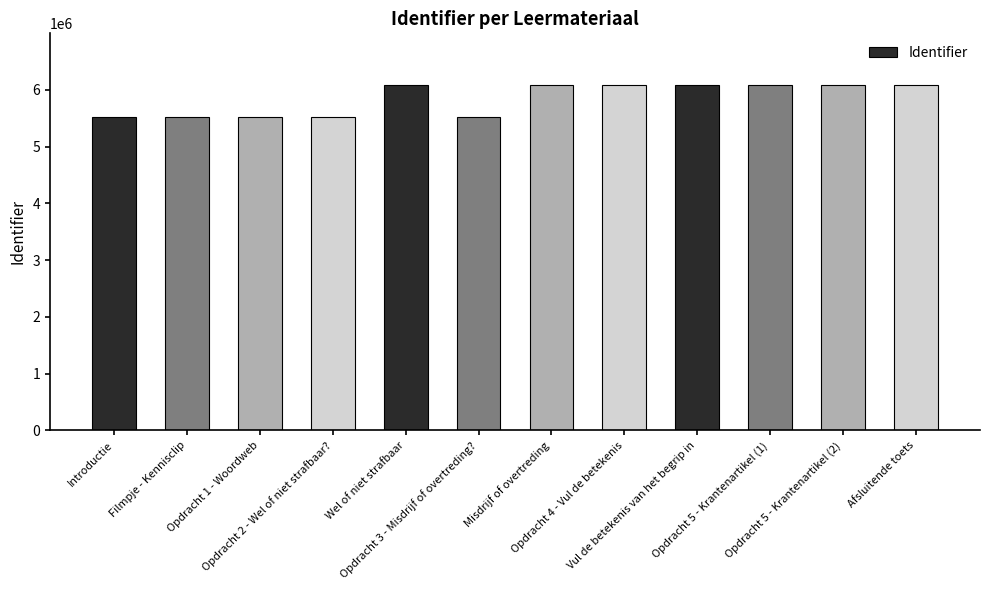

The chart shows a value of 5528938 at Introductie. True or false?

True